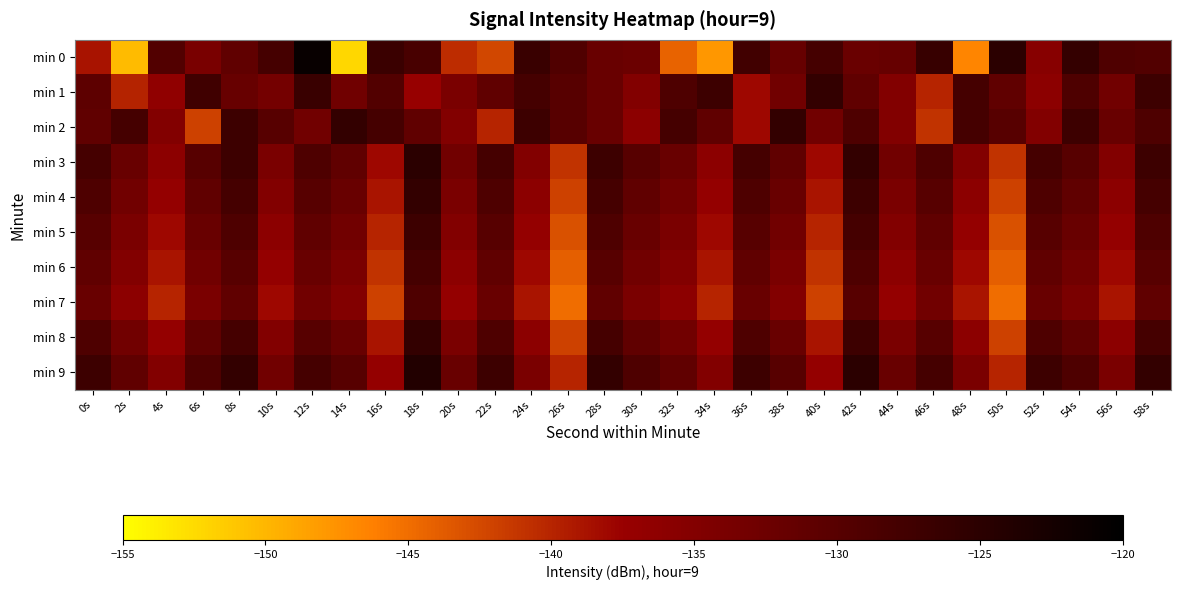

Reading left to right, transcribe all the data shown in this chart.

min 0: 0s=-138.8	2s=-150.3	4s=-129.5	6s=-133.9	8s=-131.0	10s=-128.0	12s=-121.0	14s=-152.2	16s=-126.8	18s=-128.3	20s=-140.6	22s=-142.4	24s=-126.7	26s=-129.2	28s=-132.0	30s=-132.3	32s=-144.3	34s=-147.8	36s=-127.6	38s=-131.7	40s=-128.1	42s=-132.1	44s=-131.6	46s=-126.3	48s=-146.6	50s=-125.0	52s=-135.6	54s=-126.1	56s=-129.1	58s=-129.5
min 1: 0s=-130.7	2s=-139.9	4s=-136.5	6s=-127.5	8s=-131.8	10s=-133.4	12s=-126.6	14s=-132.9	16s=-129.5	18s=-137.3	20s=-134.0	22s=-131.0	24s=-128.0	26s=-130.0	28s=-132.0	30s=-135.0	32s=-129.0	34s=-127.0	36s=-138.0	38s=-133.0	40s=-126.0	42s=-131.0	44s=-135.0	46s=-140.0	48s=-128.0	50s=-131.0	52s=-136.0	54s=-129.0	56s=-133.0	58s=-127.0
min 2: 0s=-131.0	2s=-128.0	4s=-135.0	6s=-142.0	8s=-127.0	10s=-130.0	12s=-133.0	14s=-126.0	16s=-128.0	18s=-131.0	20s=-135.0	22s=-140.0	24s=-127.0	26s=-130.0	28s=-132.0	30s=-136.0	32s=-128.0	34s=-131.0	36s=-138.0	38s=-126.0	40s=-133.0	42s=-129.0	44s=-135.0	46s=-141.0	48s=-128.0	50s=-130.0	52s=-135.0	54s=-127.0	56s=-132.0	58s=-129.0
min 3: 0s=-128.0	2s=-132.0	4s=-136.0	6s=-130.0	8s=-127.0	10s=-134.0	12s=-129.0	14s=-131.0	16s=-138.0	18s=-125.0	20s=-133.0	22s=-128.0	24s=-135.0	26s=-141.0	28s=-127.0	30s=-130.0	32s=-132.0	34s=-136.0	36s=-128.0	38s=-131.0	40s=-138.0	42s=-126.0	44s=-133.0	46s=-129.0	48s=-135.0	50s=-141.0	52s=-128.0	54s=-130.0	56s=-135.0	58s=-127.0
min 4: 0s=-129.0	2s=-133.0	4s=-137.0	6s=-131.0	8s=-128.0	10s=-135.0	12s=-130.0	14s=-132.0	16s=-139.0	18s=-126.0	20s=-134.0	22s=-129.0	24s=-136.0	26s=-142.0	28s=-128.0	30s=-131.0	32s=-133.0	34s=-137.0	36s=-129.0	38s=-132.0	40s=-139.0	42s=-127.0	44s=-134.0	46s=-130.0	48s=-136.0	50s=-142.0	52s=-129.0	54s=-131.0	56s=-136.0	58s=-128.0
min 5: 0s=-130.0	2s=-134.0	4s=-138.0	6s=-132.0	8s=-129.0	10s=-136.0	12s=-131.0	14s=-133.0	16s=-140.0	18s=-127.0	20s=-135.0	22s=-130.0	24s=-137.0	26s=-143.0	28s=-129.0	30s=-132.0	32s=-134.0	34s=-138.0	36s=-130.0	38s=-133.0	40s=-140.0	42s=-128.0	44s=-135.0	46s=-131.0	48s=-137.0	50s=-143.0	52s=-130.0	54s=-132.0	56s=-137.0	58s=-129.0
min 6: 0s=-131.0	2s=-135.0	4s=-139.0	6s=-133.0	8s=-130.0	10s=-137.0	12s=-132.0	14s=-134.0	16s=-141.0	18s=-128.0	20s=-136.0	22s=-131.0	24s=-138.0	26s=-144.0	28s=-130.0	30s=-133.0	32s=-135.0	34s=-139.0	36s=-131.0	38s=-134.0	40s=-141.0	42s=-129.0	44s=-136.0	46s=-132.0	48s=-138.0	50s=-144.0	52s=-131.0	54s=-133.0	56s=-138.0	58s=-130.0
min 7: 0s=-132.0	2s=-136.0	4s=-140.0	6s=-134.0	8s=-131.0	10s=-138.0	12s=-133.0	14s=-135.0	16s=-142.0	18s=-129.0	20s=-137.0	22s=-132.0	24s=-139.0	26s=-145.0	28s=-131.0	30s=-134.0	32s=-136.0	34s=-140.0	36s=-132.0	38s=-135.0	40s=-142.0	42s=-130.0	44s=-137.0	46s=-133.0	48s=-139.0	50s=-145.0	52s=-132.0	54s=-134.0	56s=-139.0	58s=-131.0
min 8: 0s=-129.0	2s=-133.0	4s=-137.0	6s=-131.0	8s=-128.0	10s=-135.0	12s=-130.0	14s=-132.0	16s=-139.0	18s=-126.0	20s=-134.0	22s=-129.0	24s=-136.0	26s=-142.0	28s=-128.0	30s=-131.0	32s=-133.0	34s=-137.0	36s=-129.0	38s=-132.0	40s=-139.0	42s=-127.0	44s=-134.0	46s=-130.0	48s=-136.0	50s=-142.0	52s=-129.0	54s=-131.0	56s=-136.0	58s=-128.0
min 9: 0s=-127.0	2s=-131.0	4s=-135.0	6s=-129.0	8s=-126.0	10s=-133.0	12s=-128.0	14s=-130.0	16s=-137.0	18s=-124.0	20s=-132.0	22s=-127.0	24s=-134.0	26s=-140.0	28s=-126.0	30s=-129.0	32s=-131.0	34s=-135.0	36s=-127.0	38s=-130.0	40s=-137.0	42s=-125.0	44s=-132.0	46s=-128.0	48s=-134.0	50s=-140.0	52s=-127.0	54s=-129.0	56s=-134.0	58s=-126.0